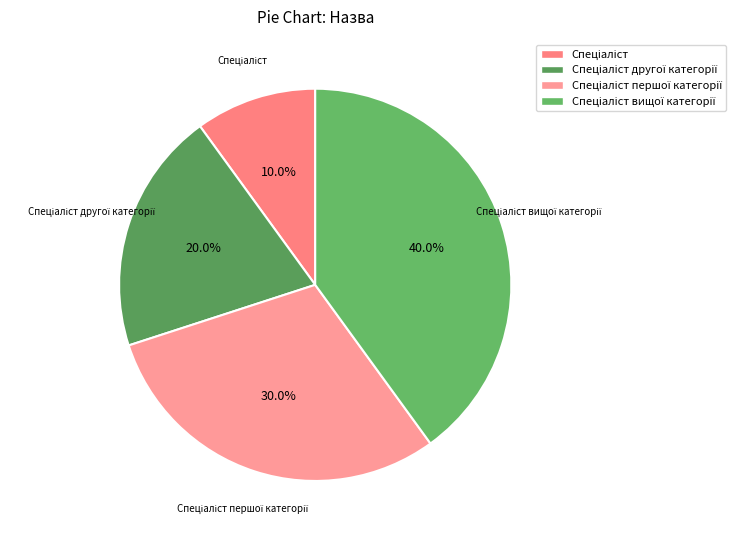

Is there a majority slice in this chart?

No